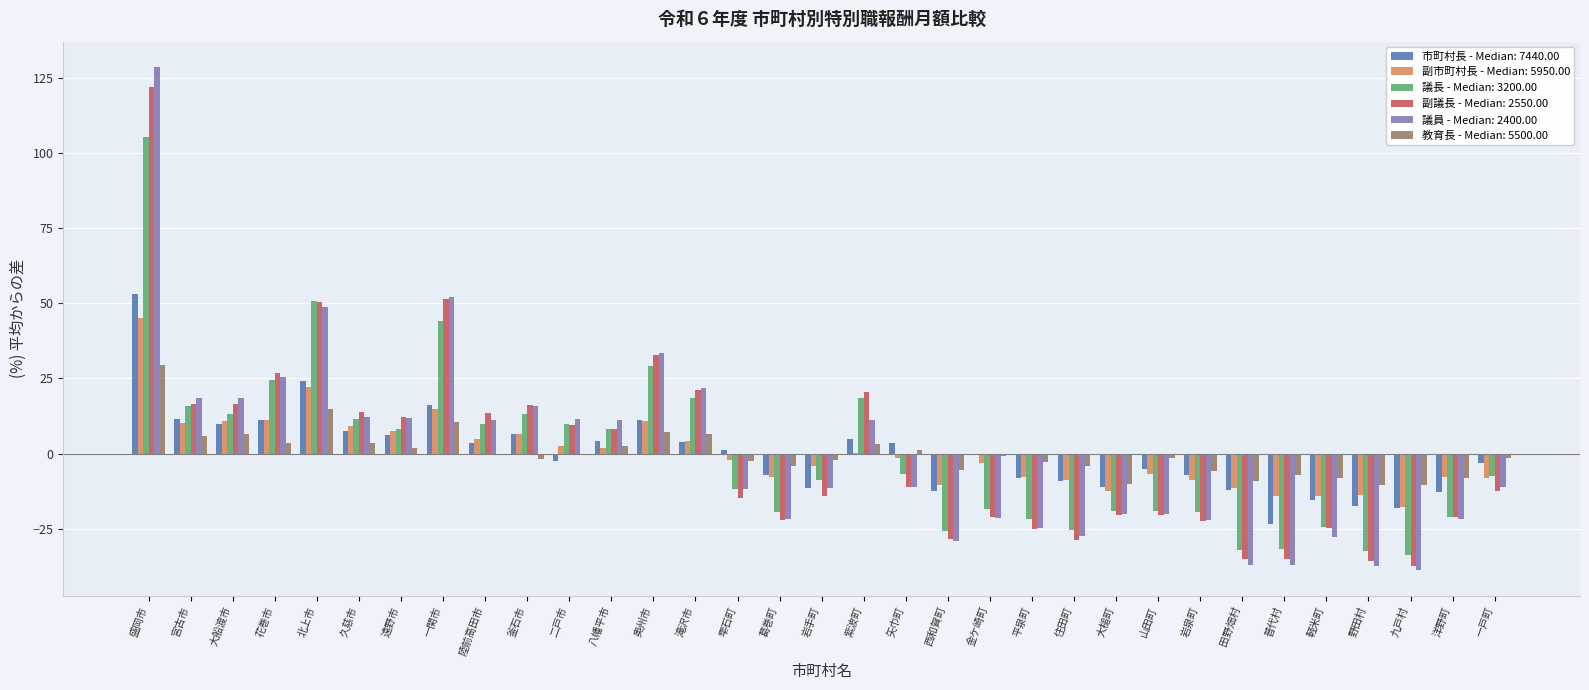

Between 盛岡市 and 滝沢市, which series saw the biggest shift?

議員 - Median: 2400.00